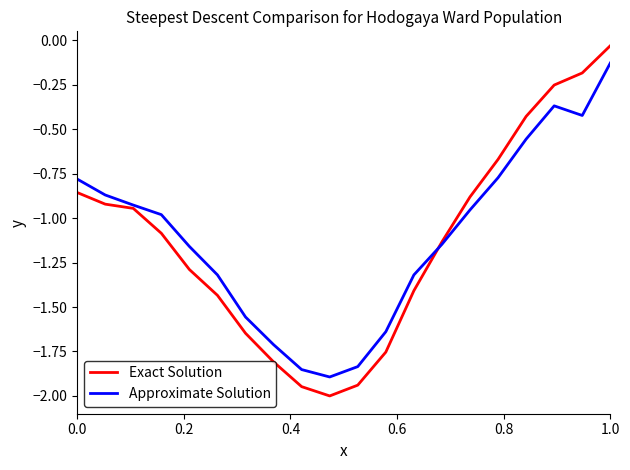

How many lines are shown in the chart?

2